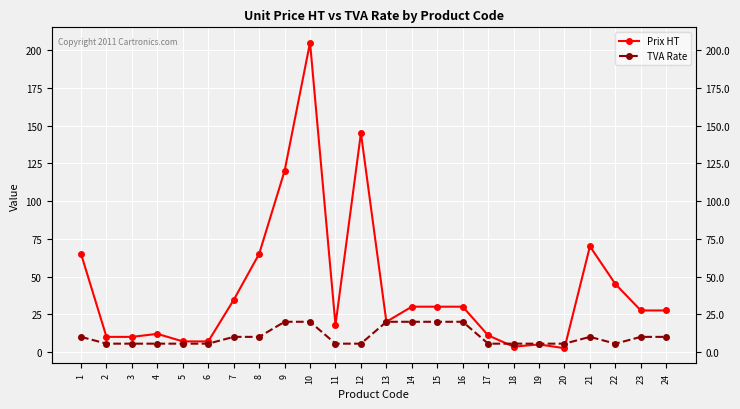

What is the value of the Prix HT point at the 20th from the left?

2.5